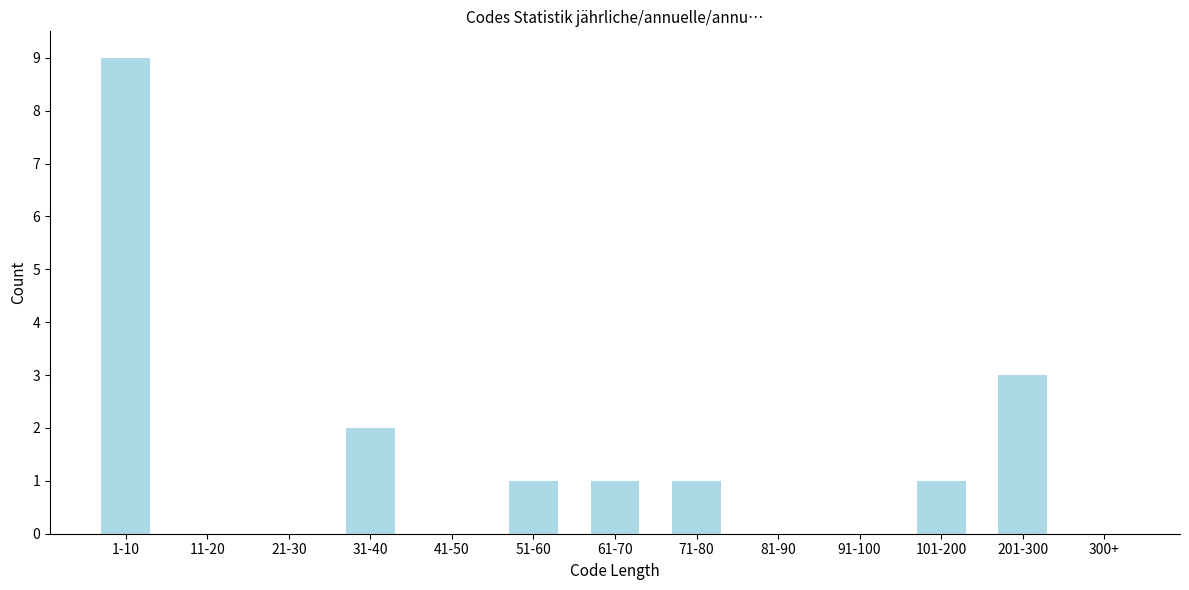

Reading right to left, what are all the values shown in this chart?

300+=0	201-300=3	101-200=1	91-100=0	81-90=0	71-80=1	61-70=1	51-60=1	41-50=0	31-40=2	21-30=0	11-20=0	1-10=9